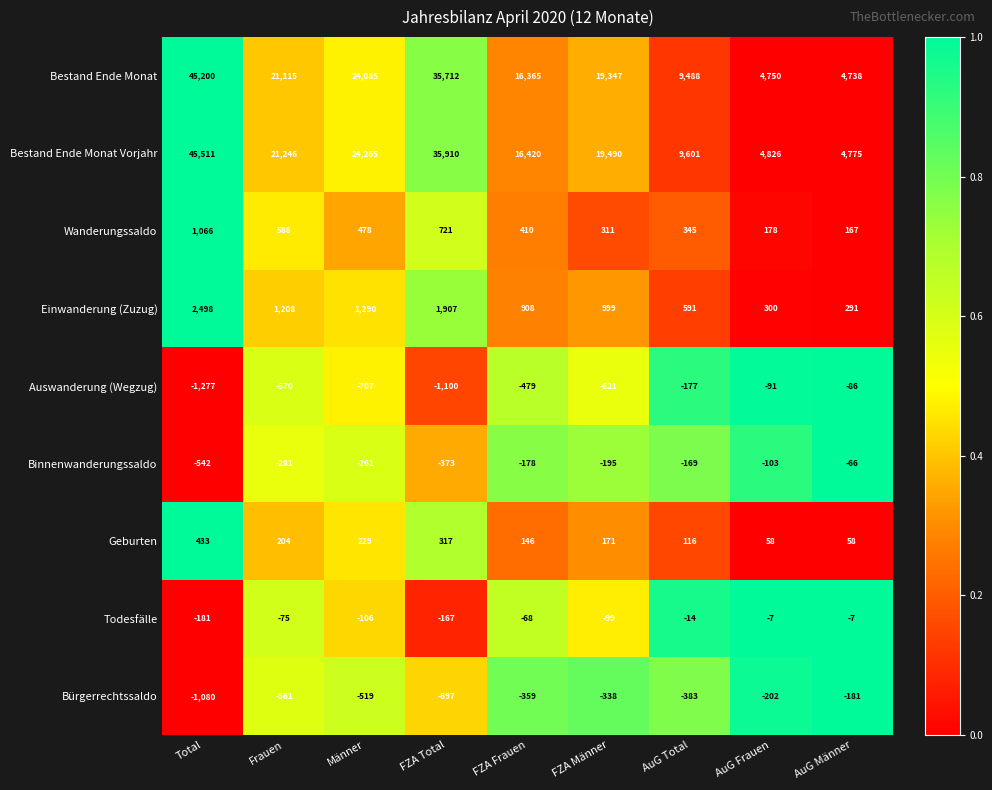

Which series has the largest range (max minus min)?

Bestand Ende Monat Vorjahr